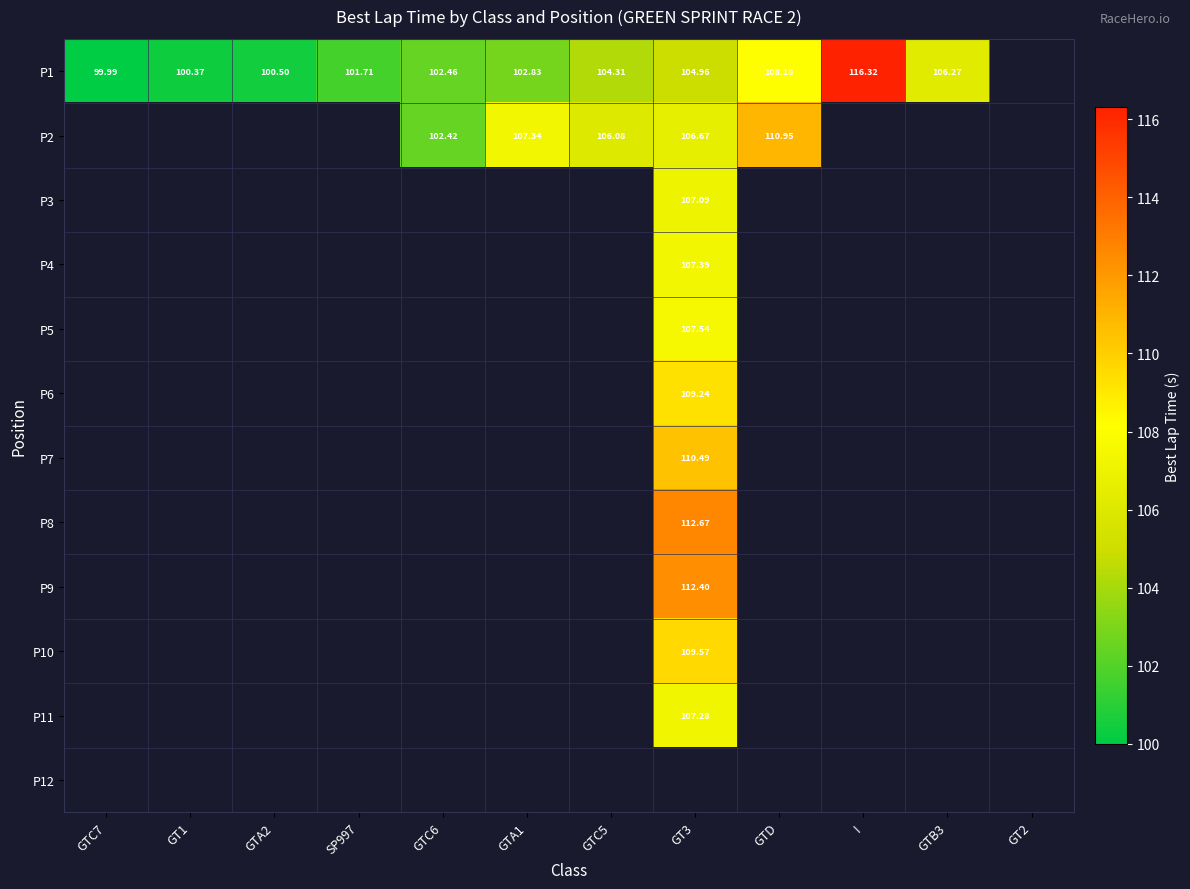

How many values in P10 are above zero?

1